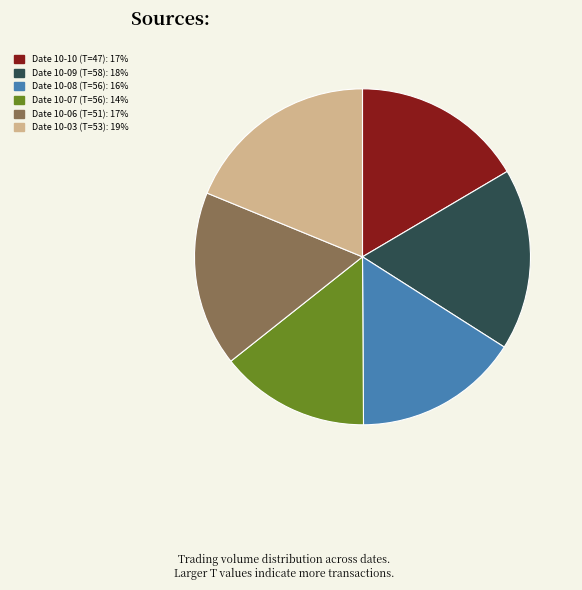

Is there any slice that represents more than half of the pie?

No